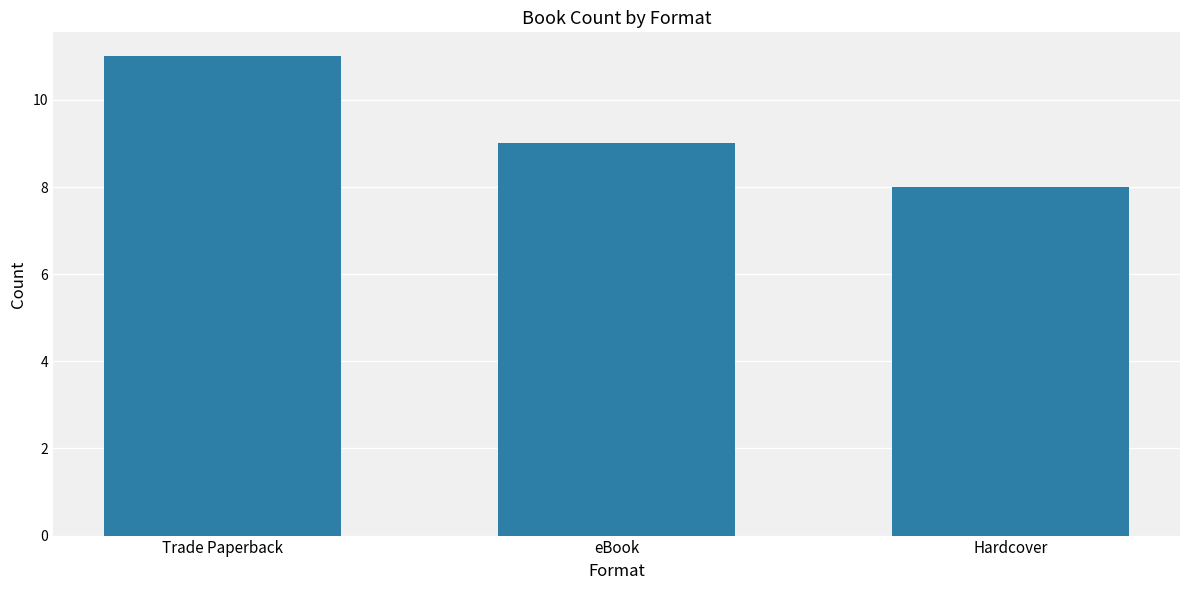

What is the difference between the values at Hardcover and eBook?

1